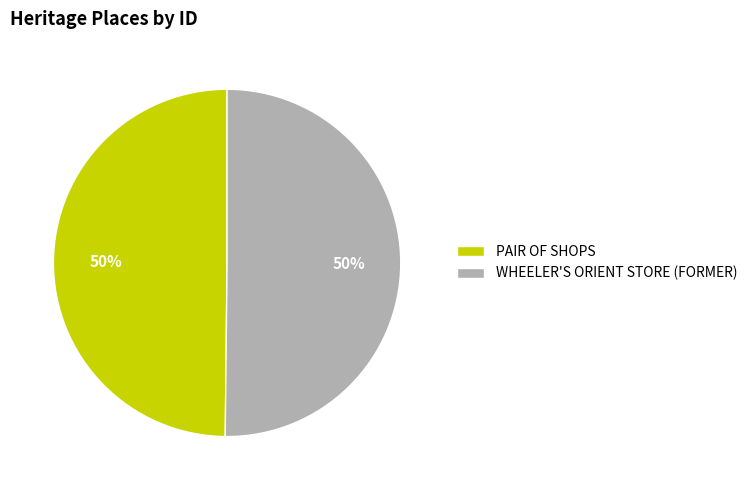

The PAIR OF SHOPS slice represents 44% of the pie. True or false?

False